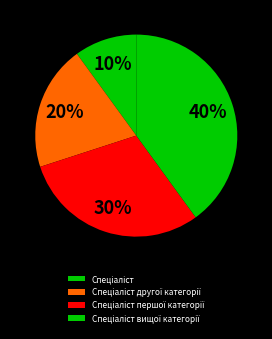

The Спеціаліст вищої категорії slice represents 34% of the pie. True or false?

False